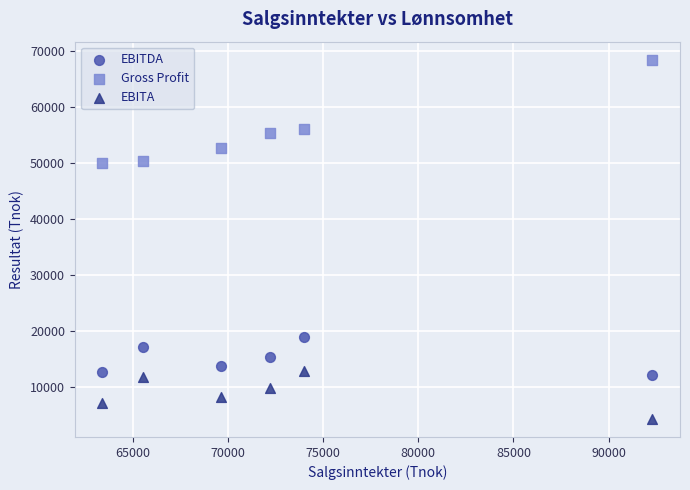

Which series reaches the maximum Y coordinate?

Gross Profit